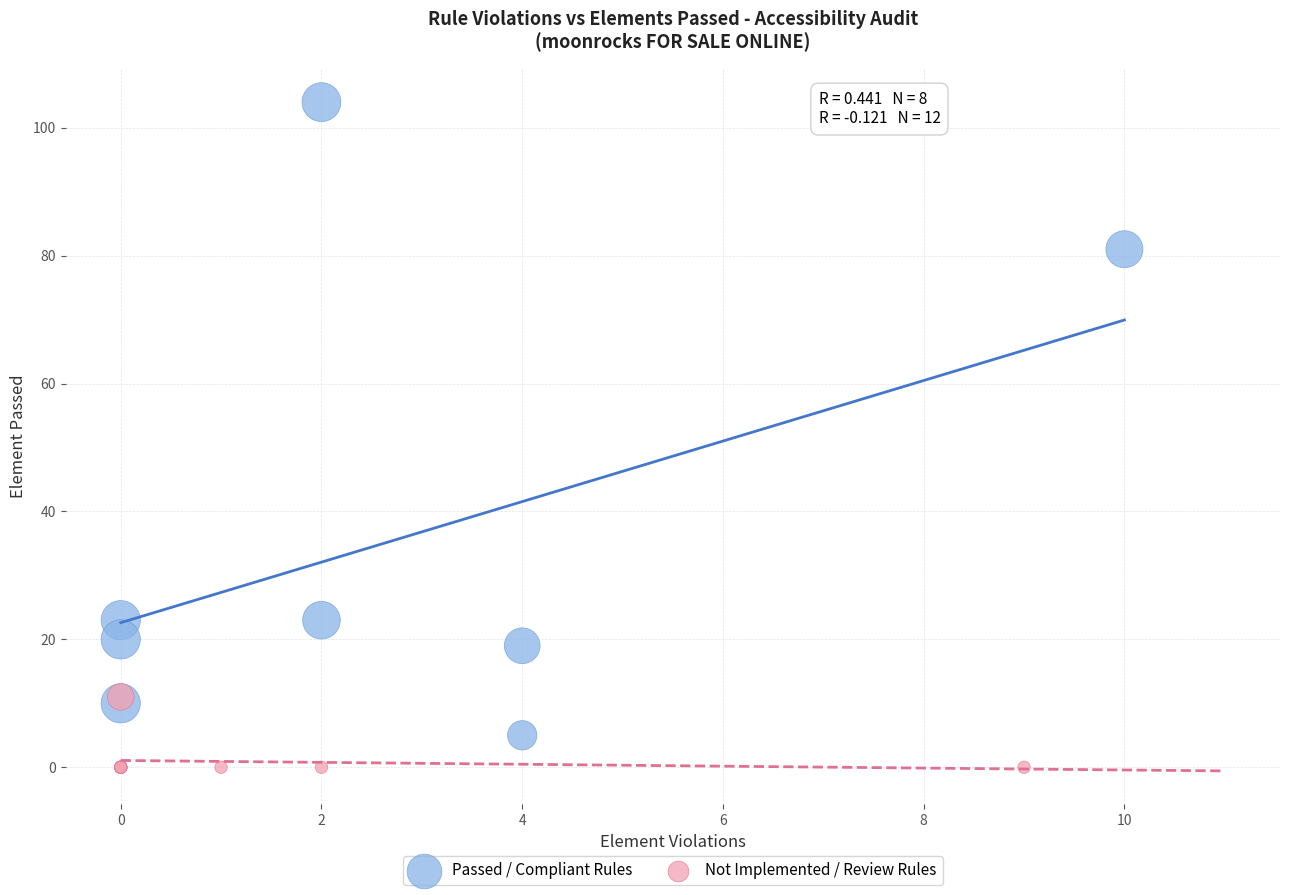

Which series reaches the minimum Y coordinate?

Not Implemented / Review Rules